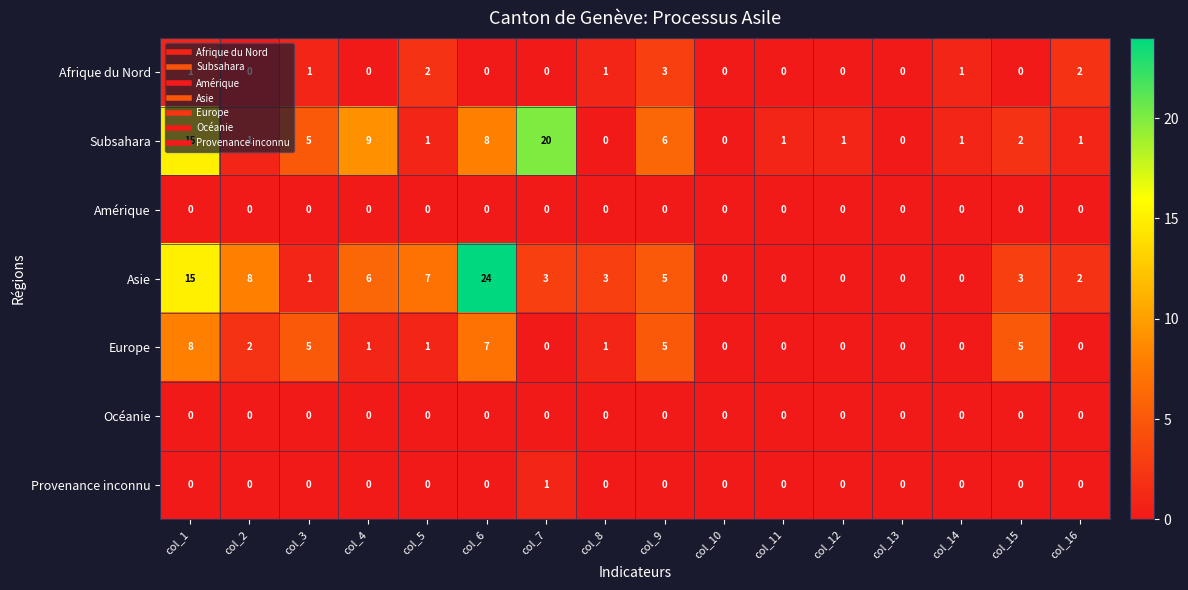

Which series changed the most between col_3 and col_6?

Asie